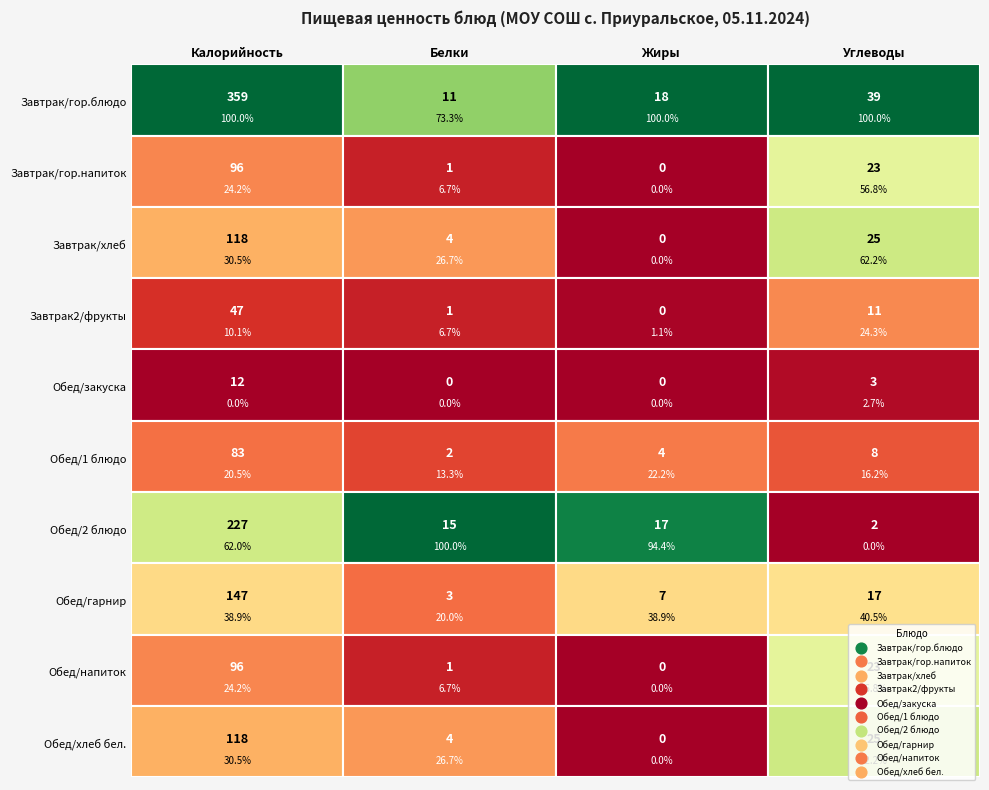

The value of Завтрак/гор.напиток at 1 is 1.0. True or false?

True